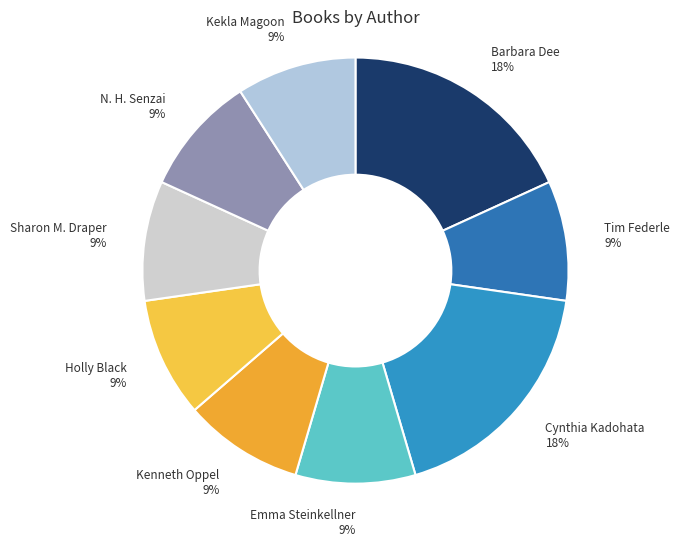

Combined, do Tim Federle and Sharon M. Draper account for over 50%?

No